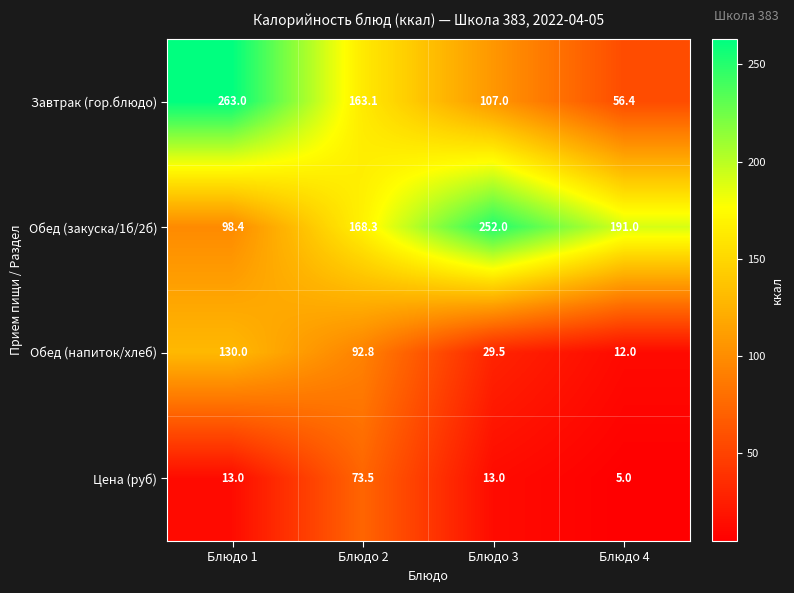

Reading left to right, list all the values displayed in this chart.

Завтрак (гор.блюдо): 263.0	163.1	107.0	56.4
Обед (закуска/1б/2б): 98.4	168.3	252.0	191.0
Обед (напиток/хлеб): 130.0	92.8	29.5	12.0
Цена (руб): 13.0	73.5	13.0	5.0